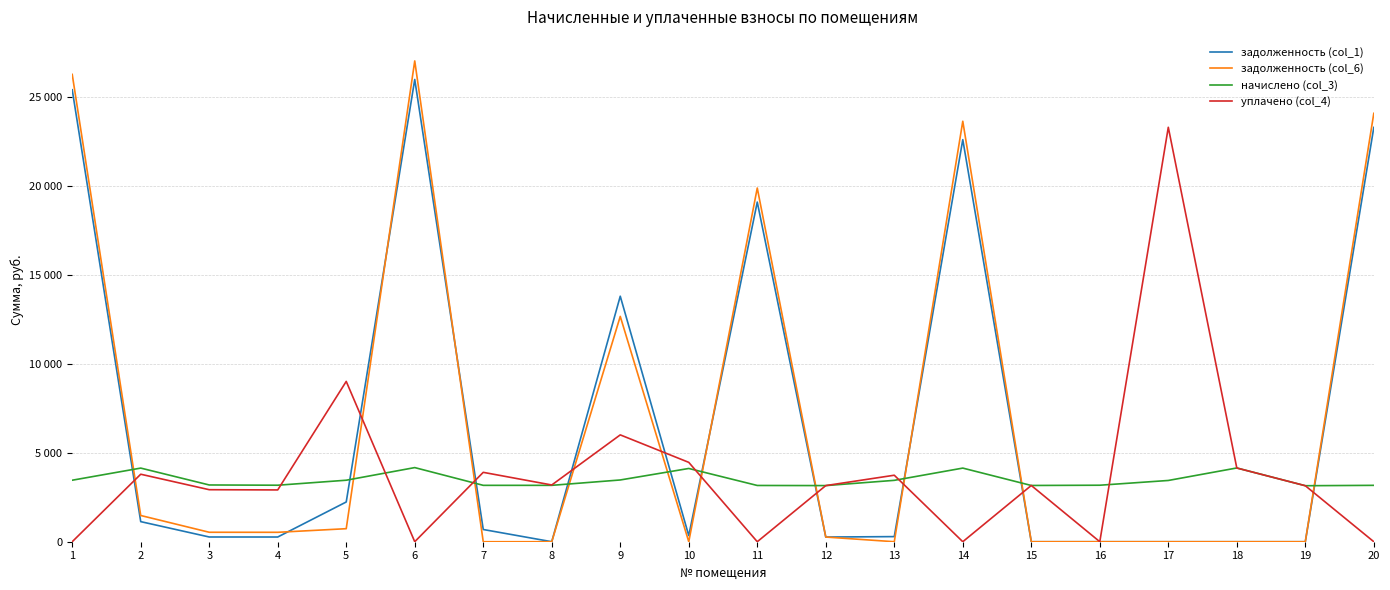

What are all the series names shown in the legend?

задолженность (col_1), задолженность (col_6), начислено (col_3), уплачено (col_4)